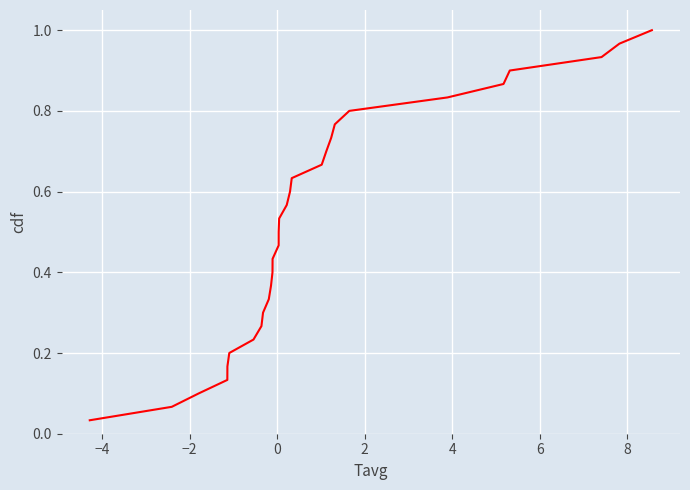

How many lines are shown in the chart?

1